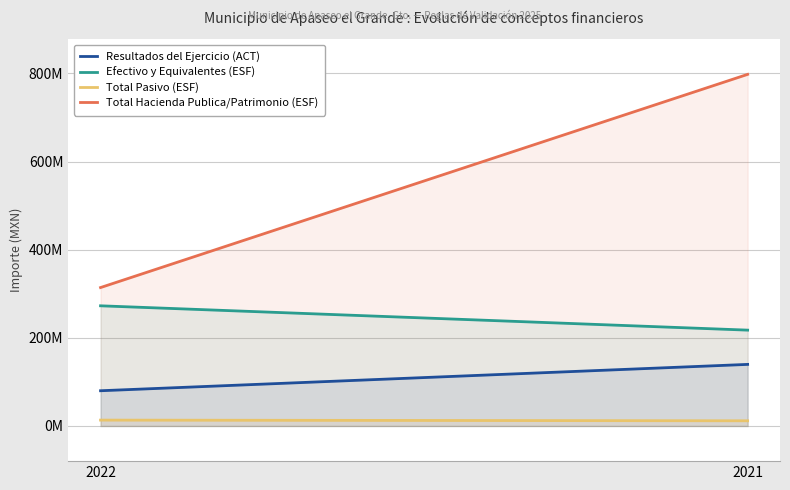

What are all the series names shown in the legend?

Resultados del Ejercicio (ACT), Efectivo y Equivalentes (ESF), Total Pasivo (ESF), Total Hacienda Publica/Patrimonio (ESF)